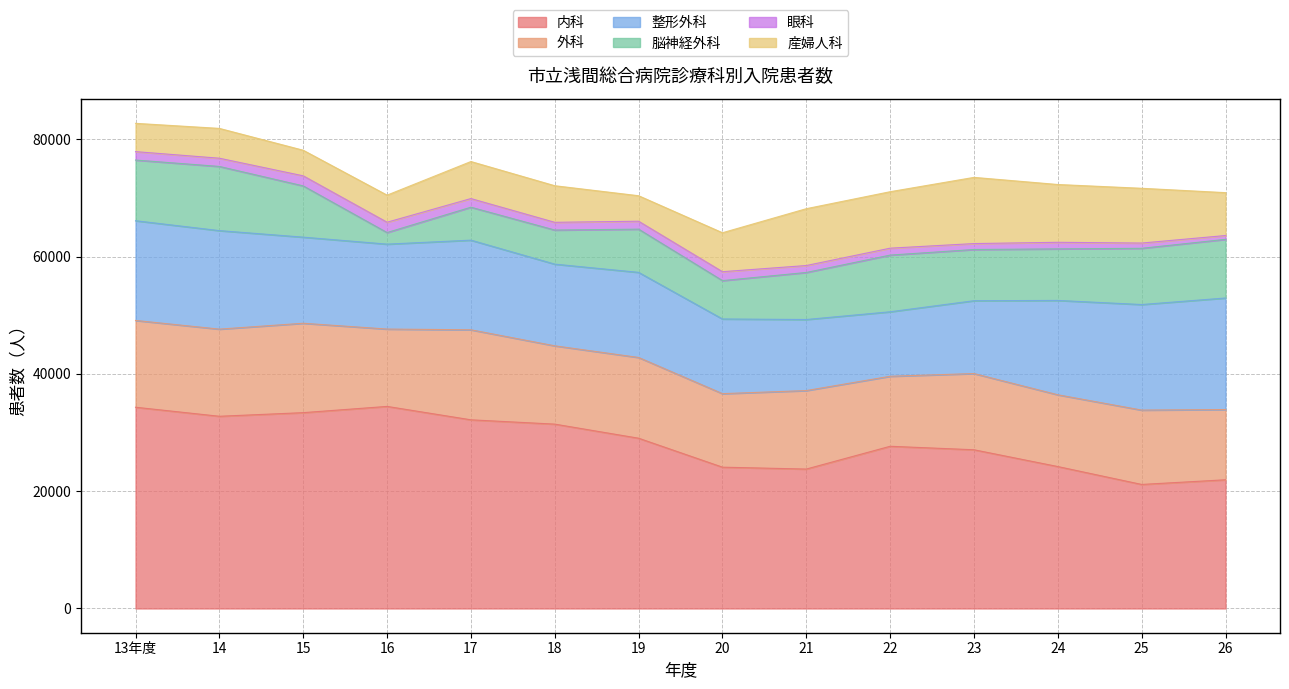

What is the approximate value of 脳神経外科 at 20?

6541